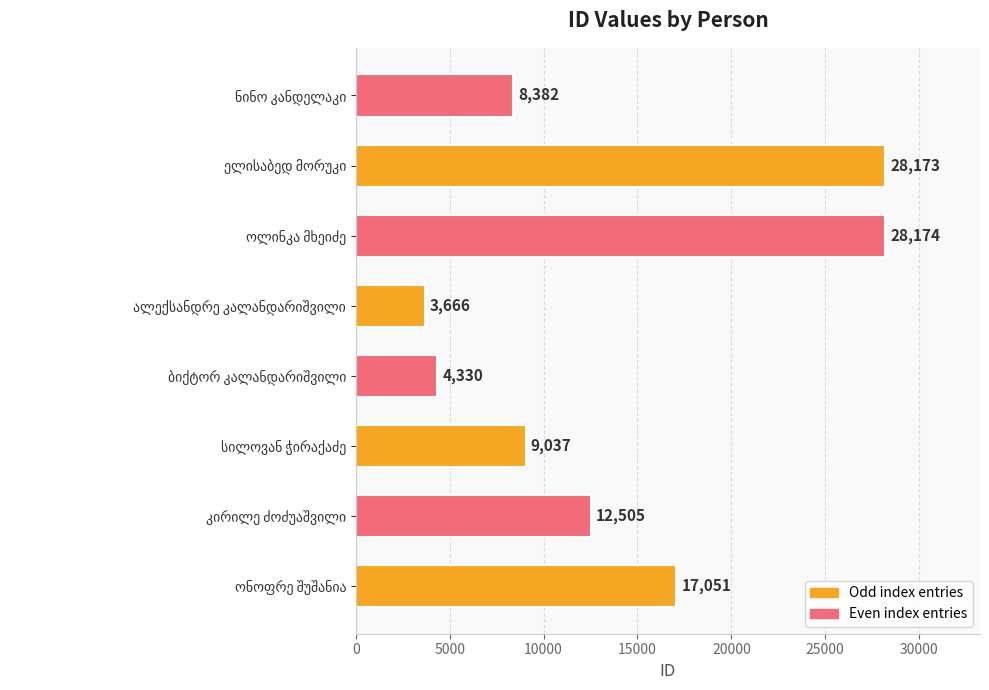

What is the difference between the maximum and second lowest values?

23844